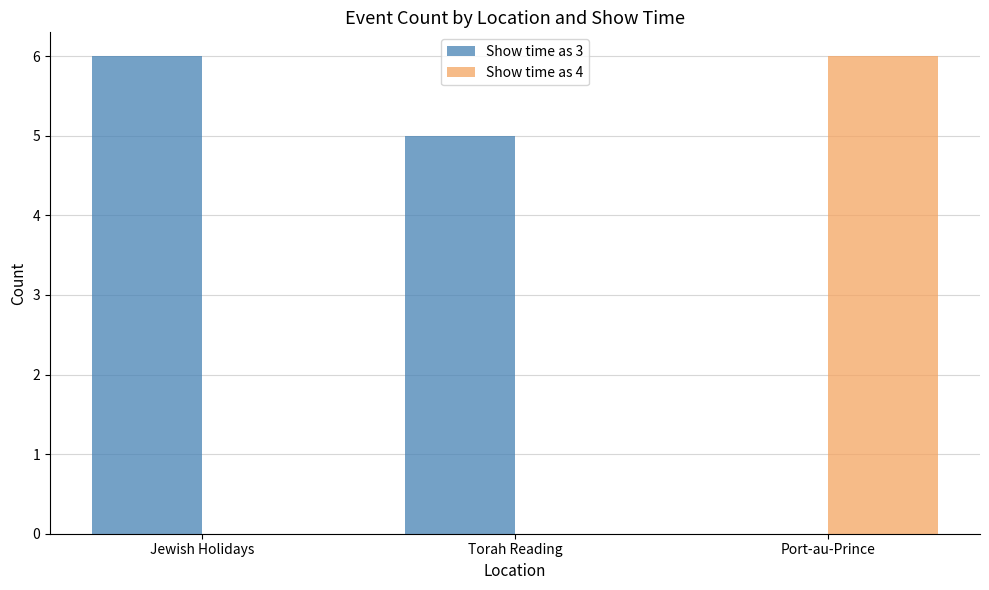

Reading left to right, transcribe all the data shown in this chart.

Show time as 3: 6	5	0
Show time as 4: 0	0	6